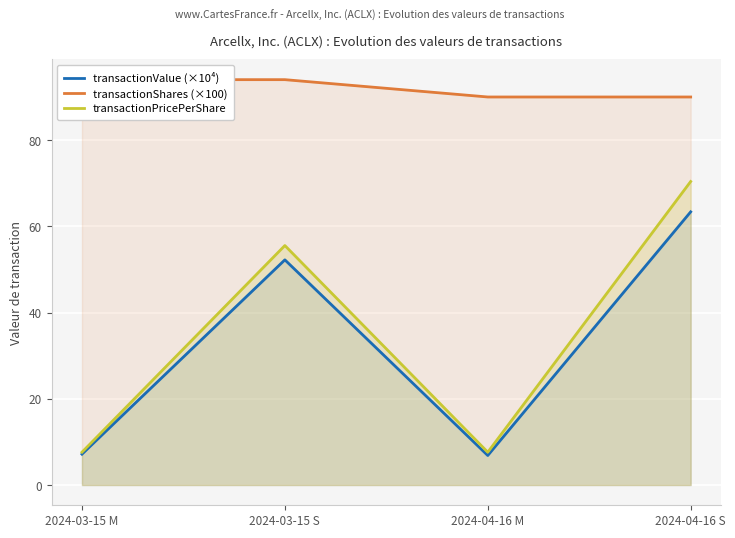

Rank the series by their maximum value, from lowest to highest.

transactionValue (×10⁴), transactionPricePerShare, transactionShares (×100)